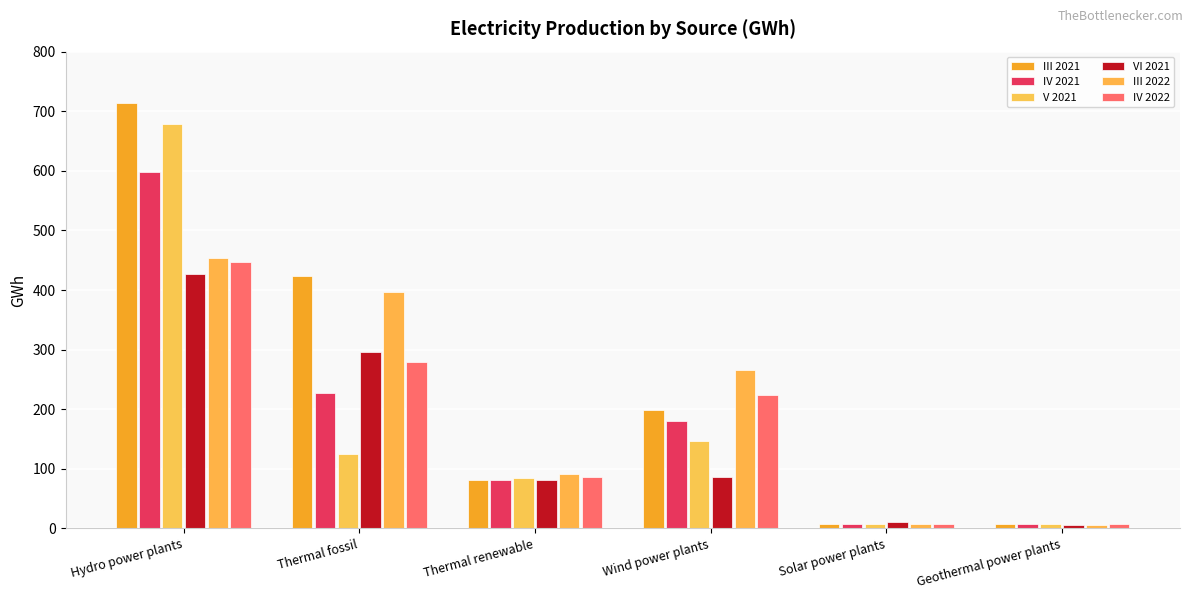

Where is V 2021 nearest to the value 343?

Wind power plants